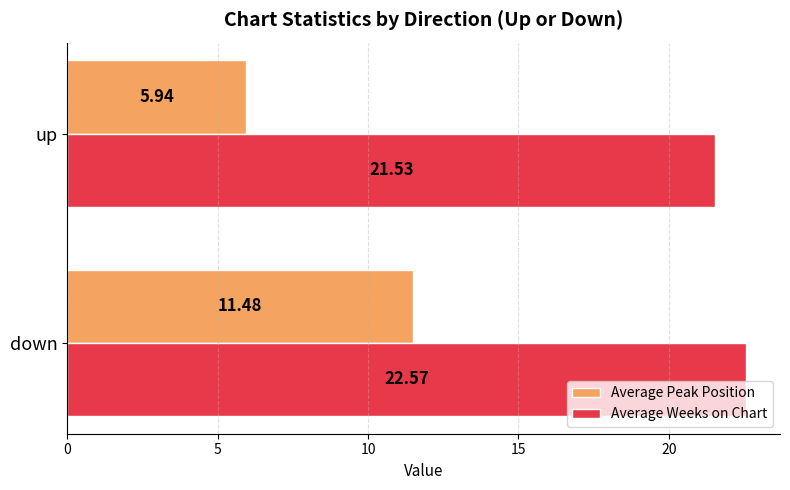

Which series has the largest total across all categories?

Average Weeks on Chart